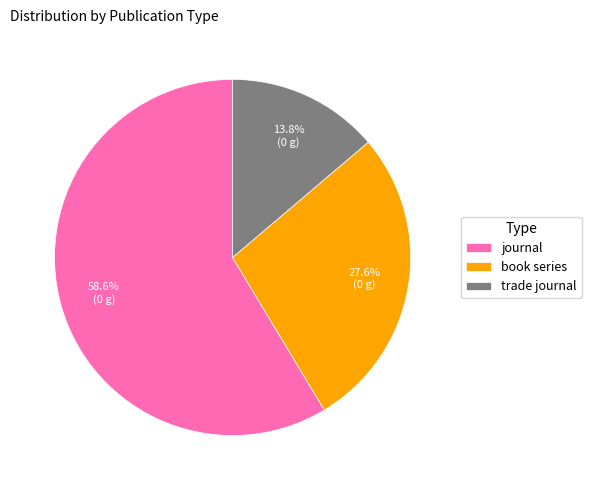

The trade journal slice represents 14% of the pie. True or false?

True